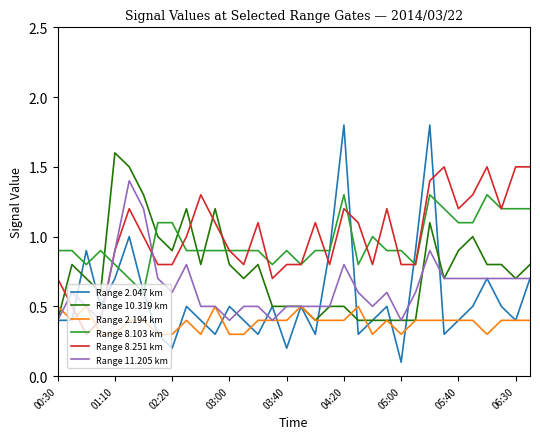

Reading left to right, what are all the values shown in this chart?

Range 2.047 km: 0.4	0.4	0.9	0.5	0.7	1.0	0.6	0.3	0.2	0.5	0.4	0.3	0.5	0.4	0.3	0.5	0.2	0.5	0.3	0.9	1.8	0.3	0.4	0.5	0.1	0.9	1.8	0.3	0.4	0.5	0.7	0.5	0.4	0.7
Range 10.319 km: 0.4	0.8	0.7	0.6	1.6	1.5	1.3	1.0	0.9	1.2	0.8	1.2	0.8	0.7	0.8	0.5	0.5	0.5	0.4	0.5	0.5	0.4	0.4	0.4	0.4	0.4	1.1	0.7	0.9	1.0	0.8	0.8	0.7	0.8
Range 2.194 km: 0.5	0.4	0.5	0.3	0.3	0.4	0.4	0.3	0.3	0.4	0.3	0.5	0.3	0.3	0.4	0.4	0.4	0.5	0.4	0.4	0.4	0.5	0.3	0.4	0.3	0.4	0.4	0.4	0.4	0.4	0.3	0.4	0.4	0.4
Range 8.103 km: 0.9	0.9	0.8	0.9	0.8	0.7	0.6	1.1	1.1	0.9	0.9	0.9	0.9	0.9	0.9	0.8	0.9	0.8	0.9	0.9	1.3	0.8	1.0	0.9	0.9	0.8	1.3	1.2	1.1	1.1	1.3	1.2	1.2	1.2
Range 8.251 km: 0.7	0.5	0.3	0.4	0.9	1.2	1.0	0.8	0.8	1.0	1.3	1.1	0.9	0.8	1.1	0.7	0.8	0.8	1.1	0.8	1.2	1.1	0.8	1.2	0.8	0.8	1.4	1.5	1.2	1.3	1.5	1.2	1.5	1.5
Range 11.205 km: 0.4	0.6	0.5	0.4	0.9	1.4	1.2	0.7	0.6	0.8	0.5	0.5	0.4	0.5	0.5	0.4	0.5	0.5	0.5	0.5	0.8	0.6	0.5	0.6	0.4	0.6	0.9	0.7	0.7	0.7	0.7	0.7	0.7	0.7